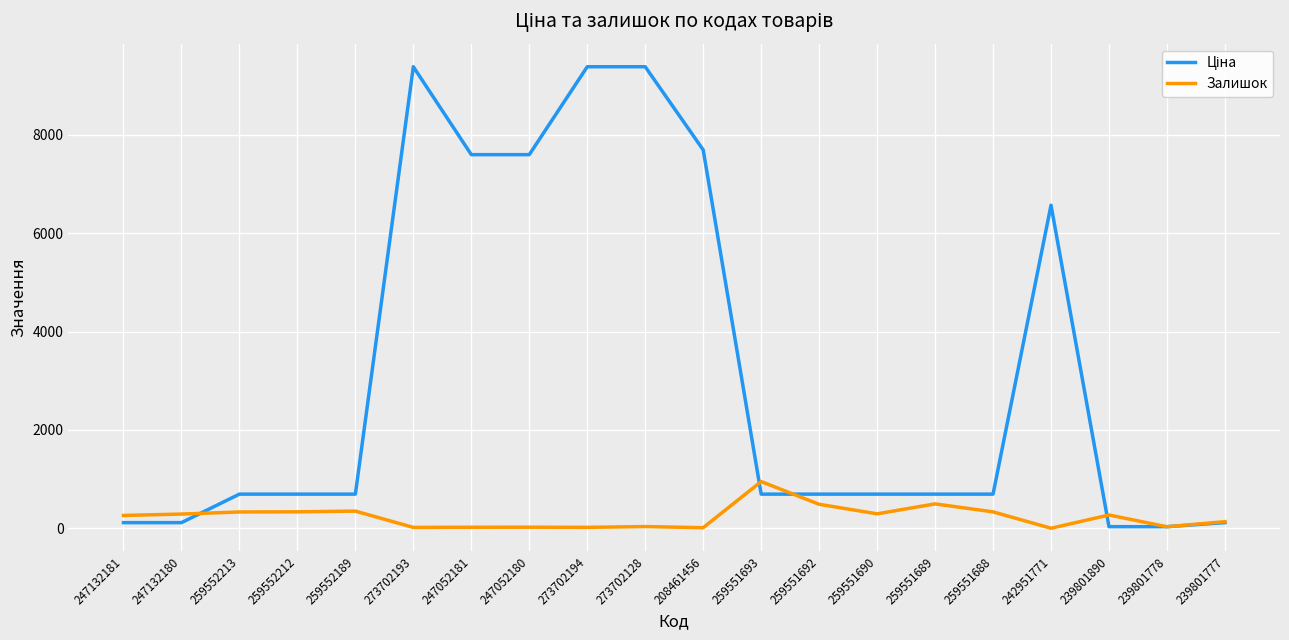

How many lines are shown in the chart?

2